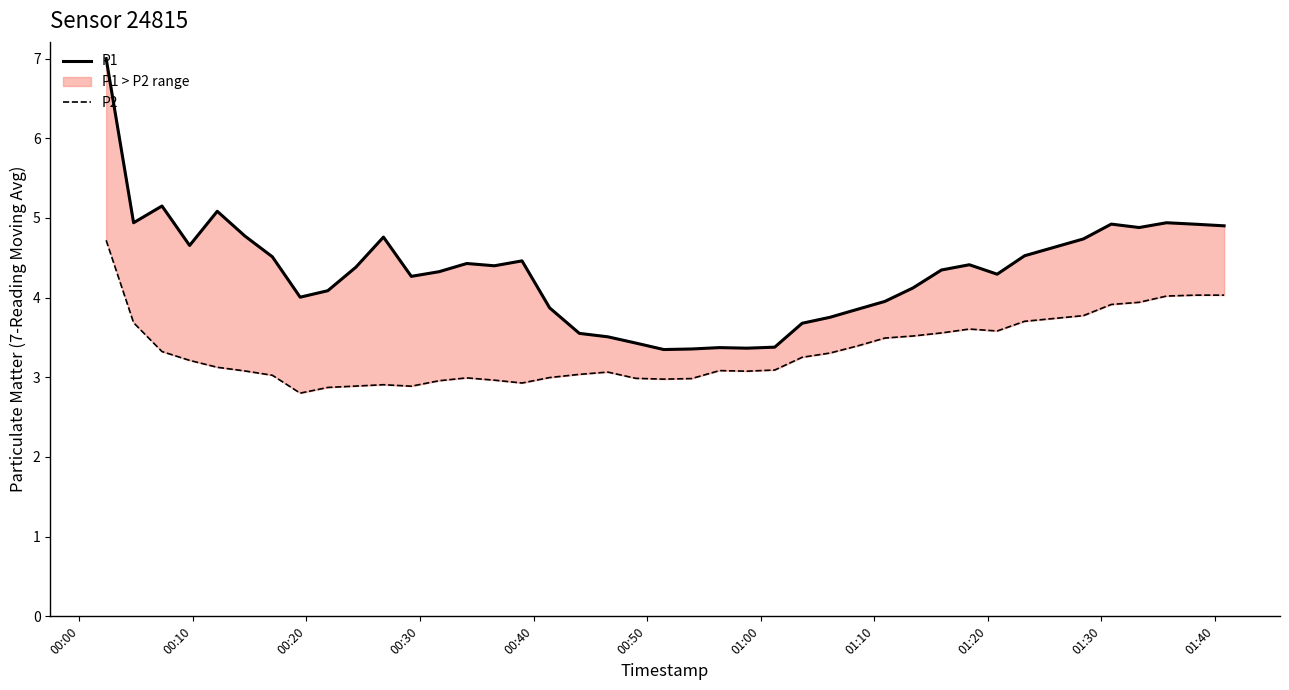

How many lines are shown in the chart?

2